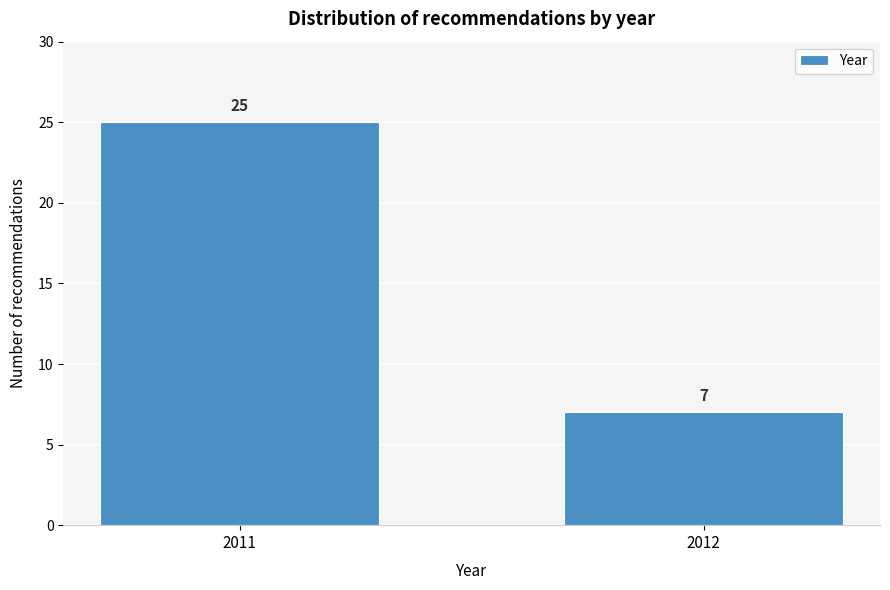

Reading left to right, transcribe all the data shown in this chart.

25	7